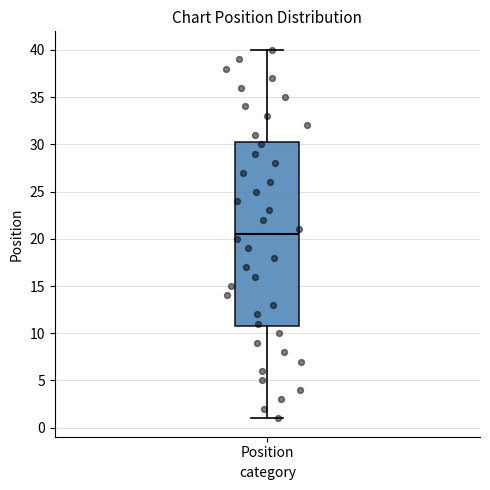

Where does the median line of the box for Position sit on the y-axis? The values are not printed on the chart, so give them approximately, as read against the axis.

20.5